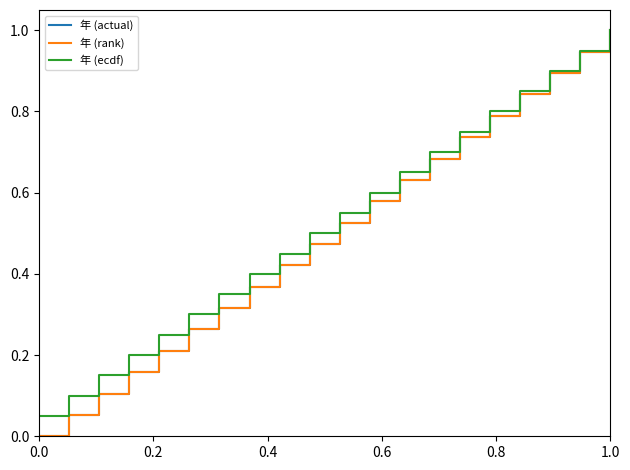

Which category has the highest value in the 年 (ecdf) series?

1.0